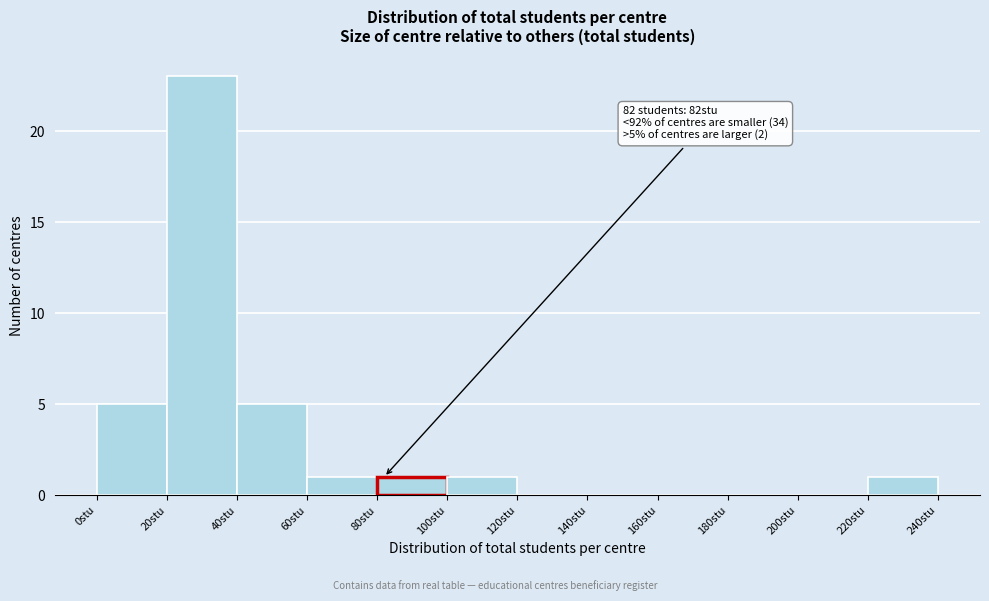

Which range on the x-axis has the tallest bar?

20 to 40